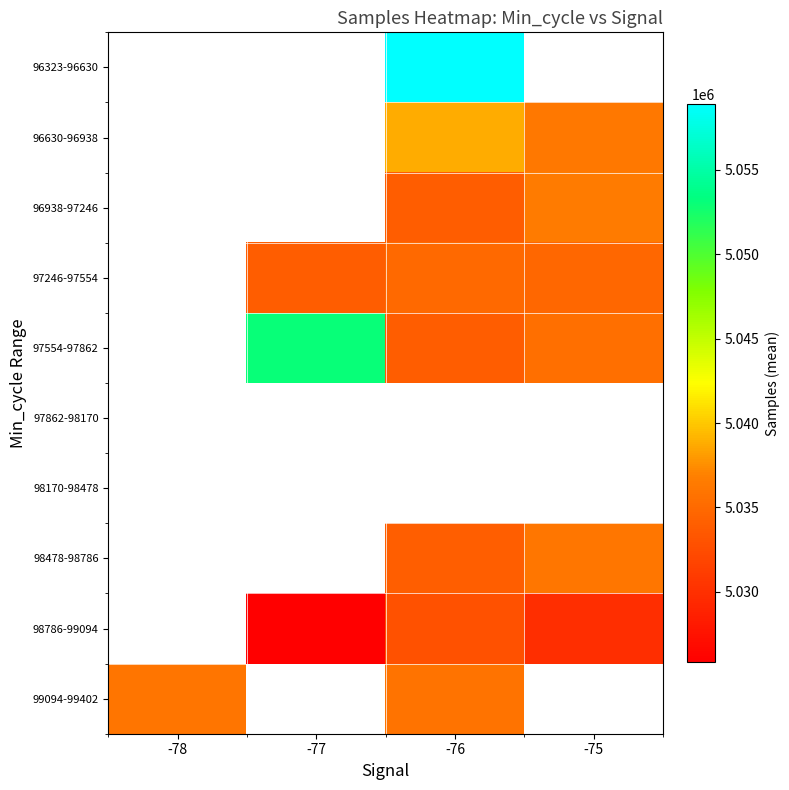

Is the value of 96938-97246 at -77 greater than the value of 99094-99402 at -77?

No